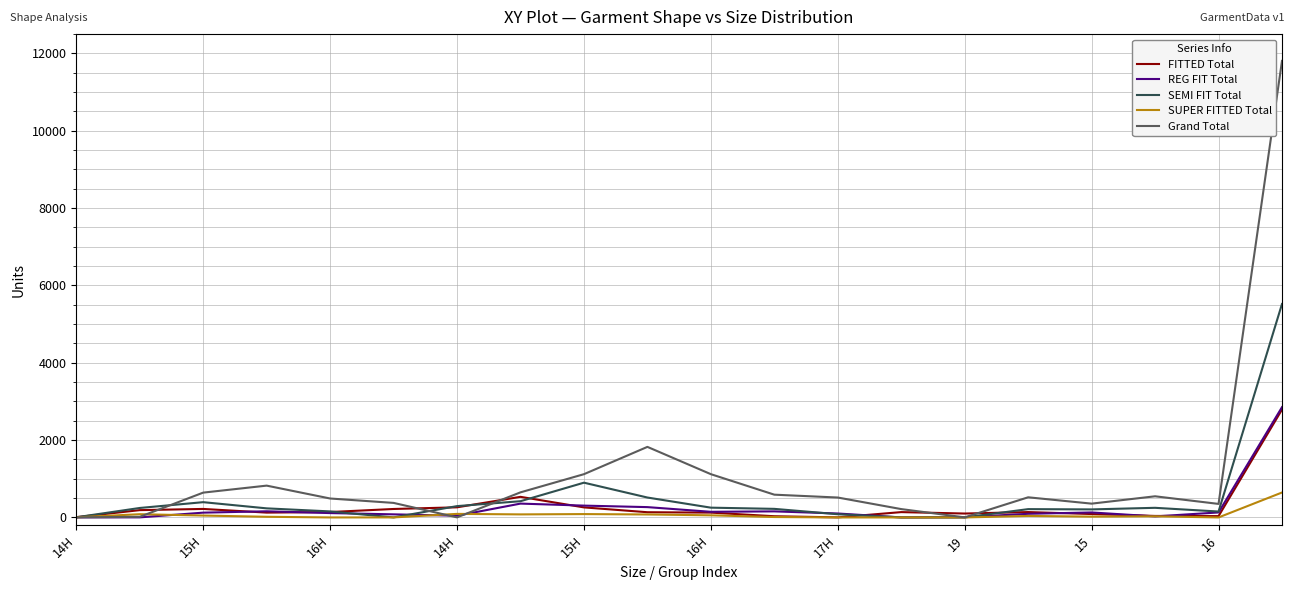

What is the sum of all SEMI FIT Total values?

10068